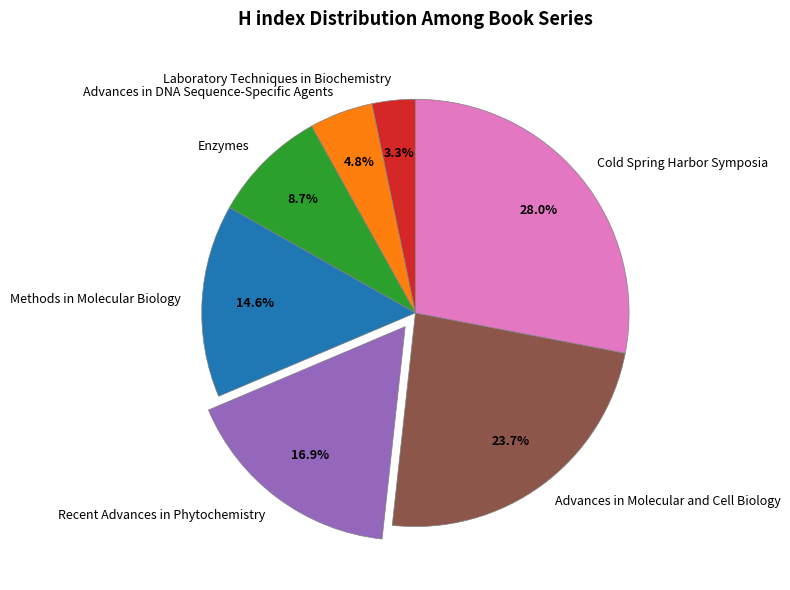

Is there any slice that represents more than half of the pie?

No